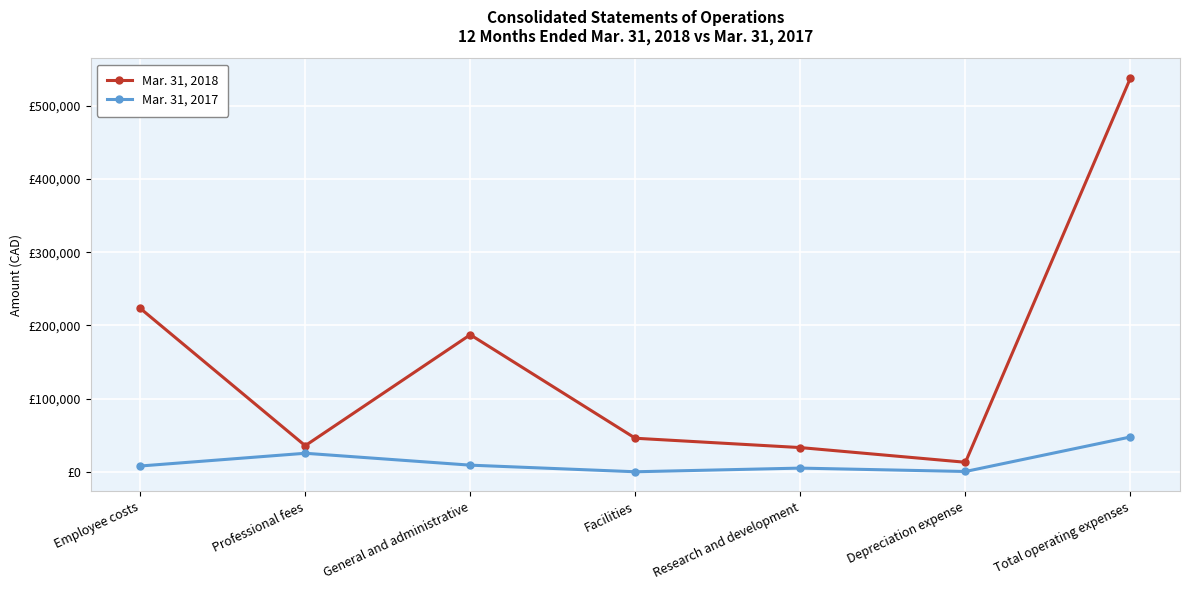

What is the sum of the Mar. 31, 2017 values at Professional fees and Facilities?

25285